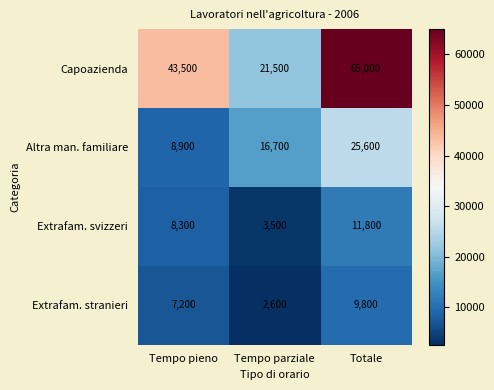

Which series changed the most between Tempo pieno and Totale?

Capoazienda